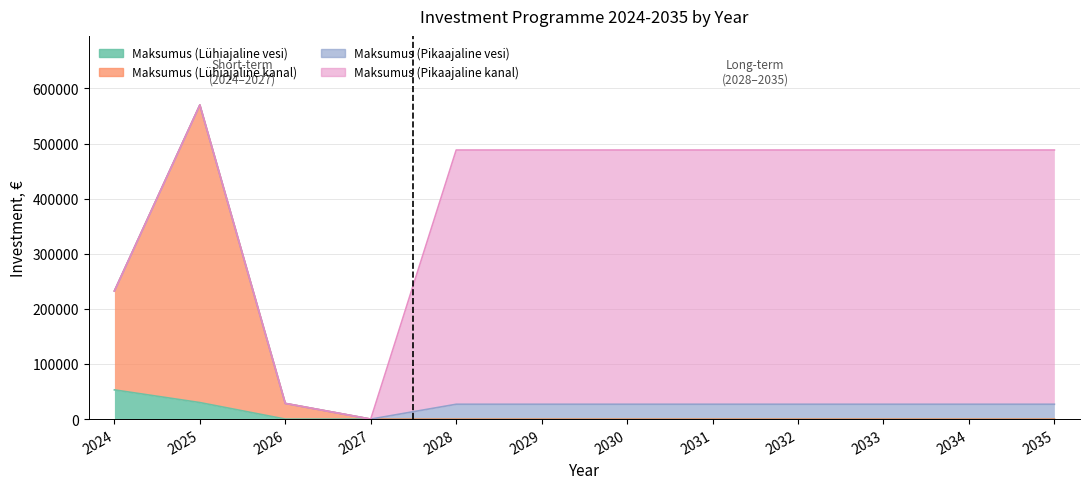

True or false: Maksumus (Lühiajaline vesi) has more than 1 interior local peaks.

False